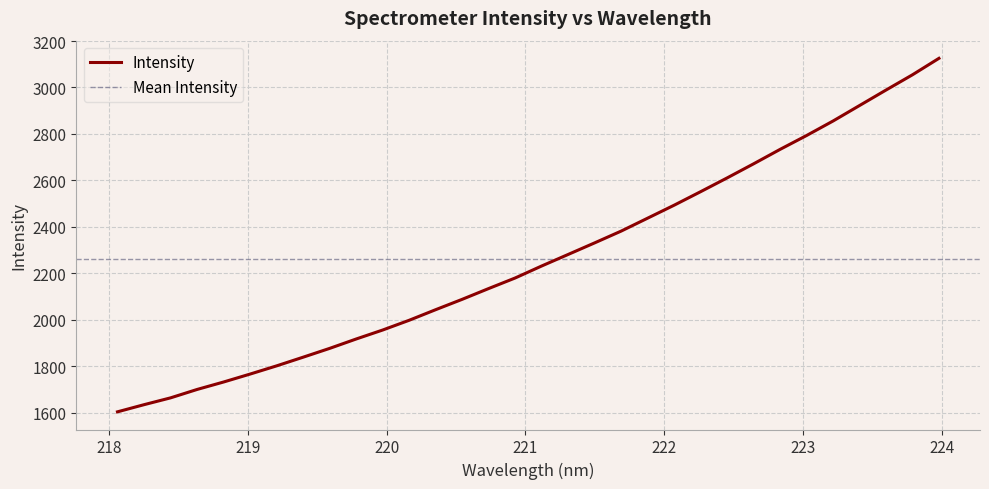

What is the difference between the maximum and minimum values?

1521.4